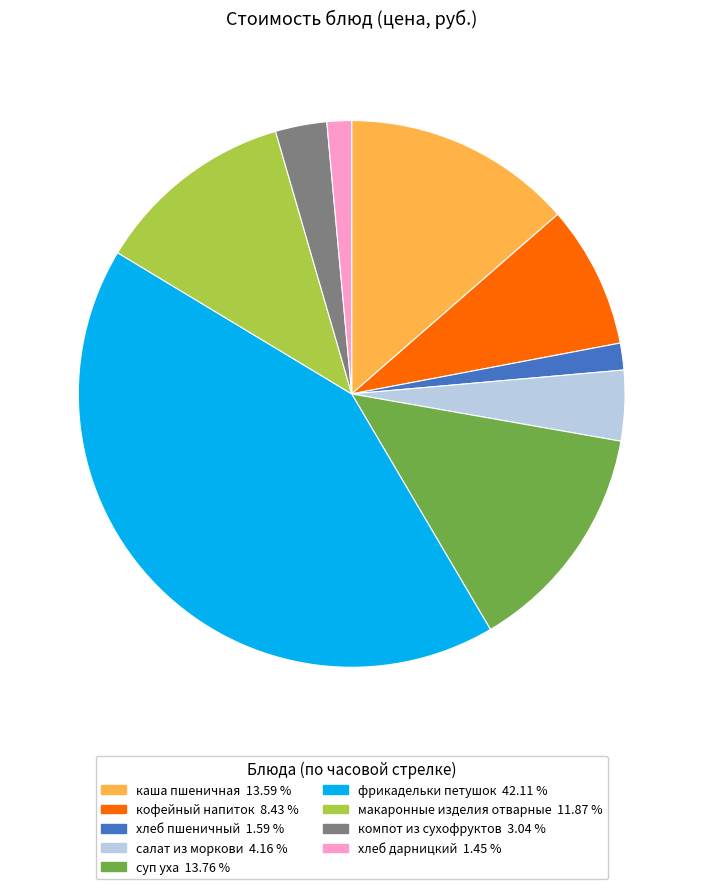

Is it true that кофейный напиток is 1% of the pie?

False